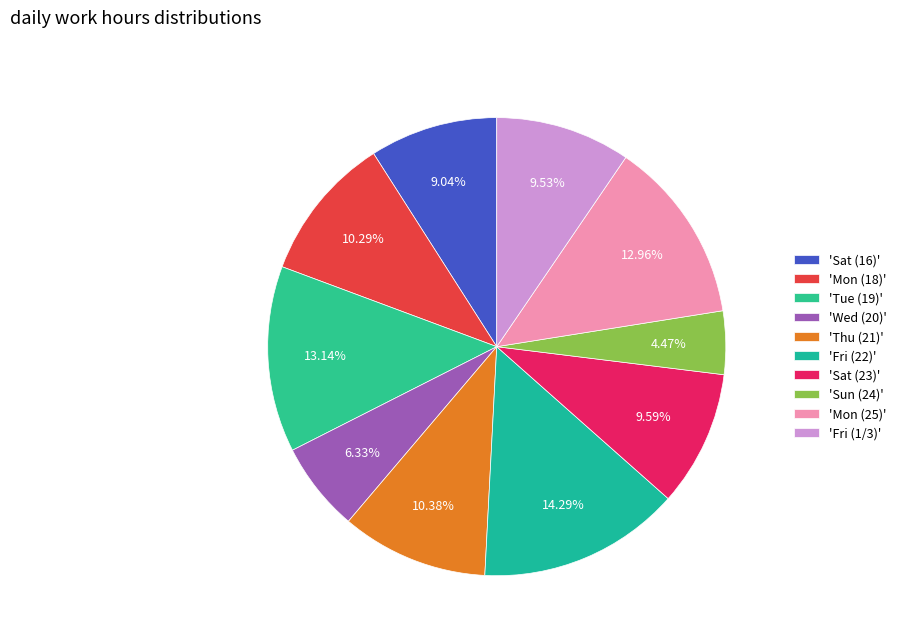

Which slice is the smallest?

'Sun (24)'